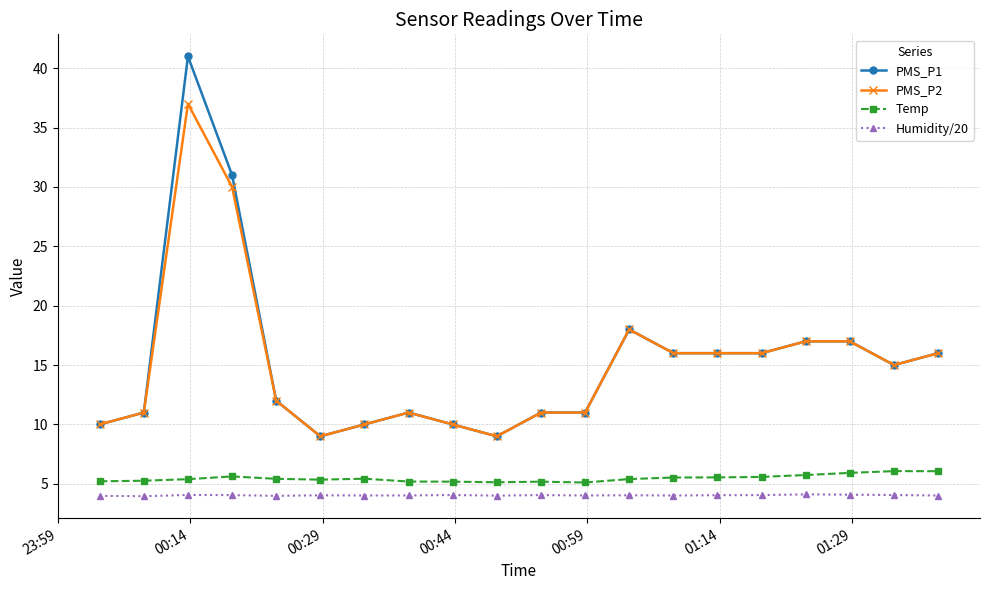

In Humidity/20, how many points are lower than both neighbors (excluding endpoints)?

6